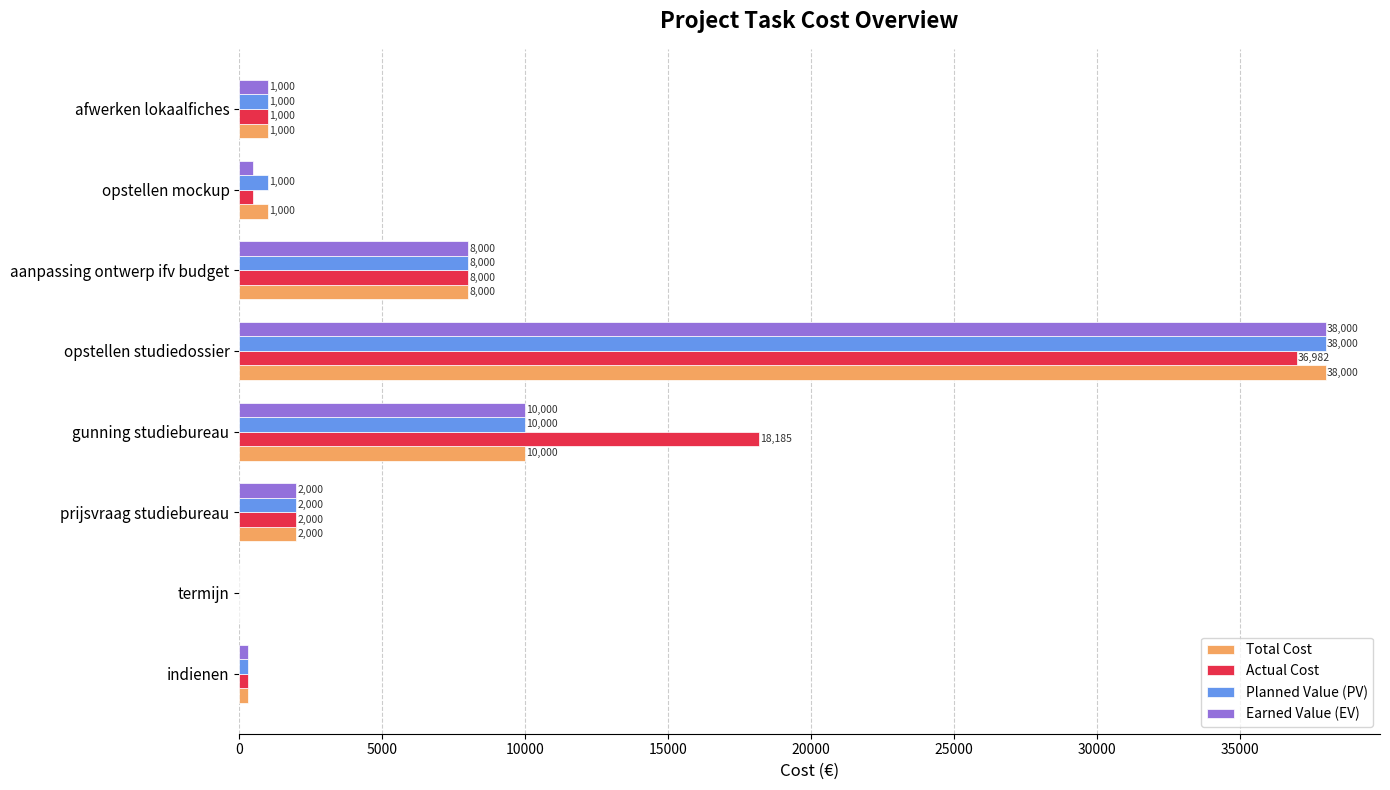

At which category is the sum across all series the highest?

opstellen studiedossier